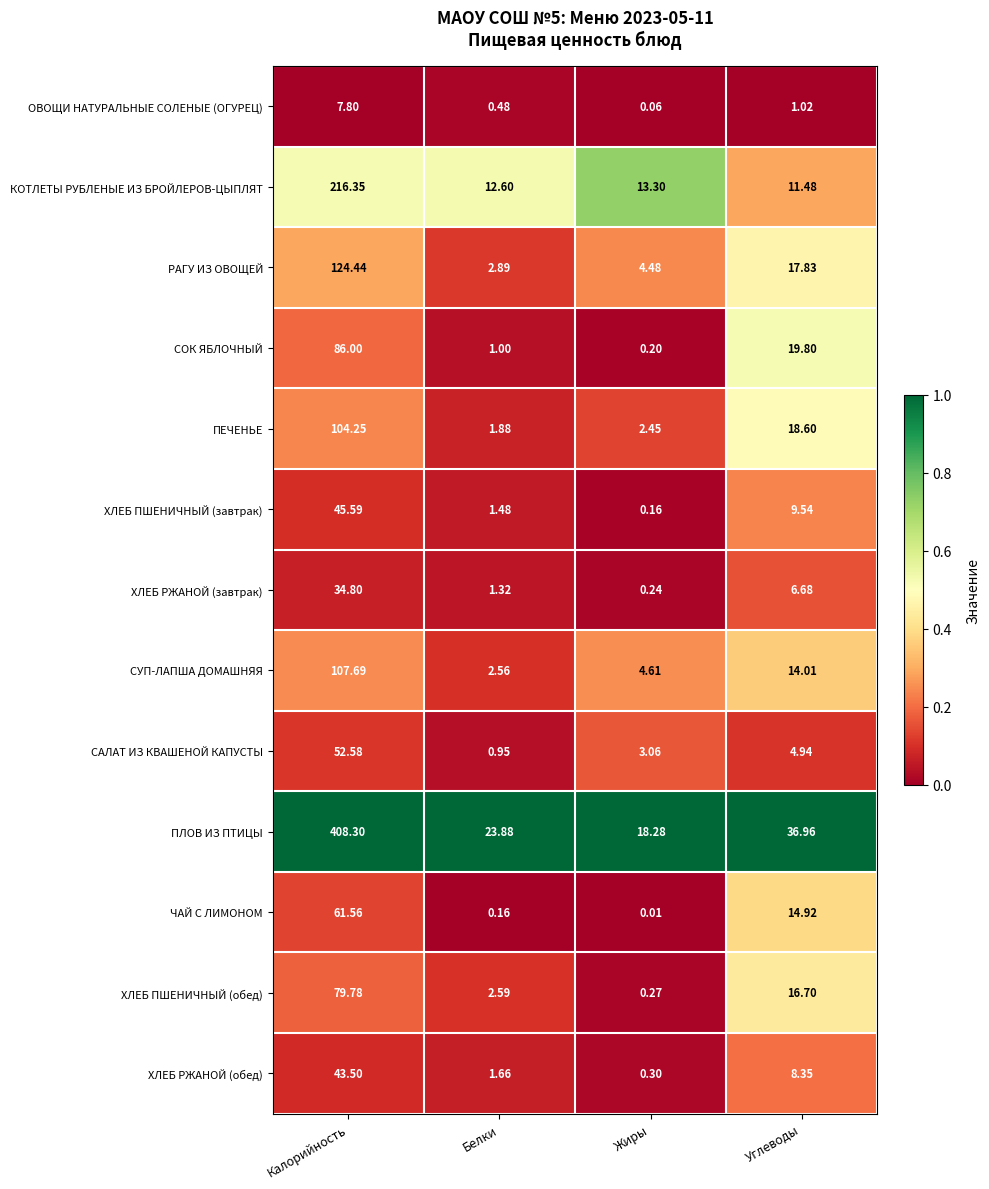

At which category is the sum across all series the highest?

Калорийность